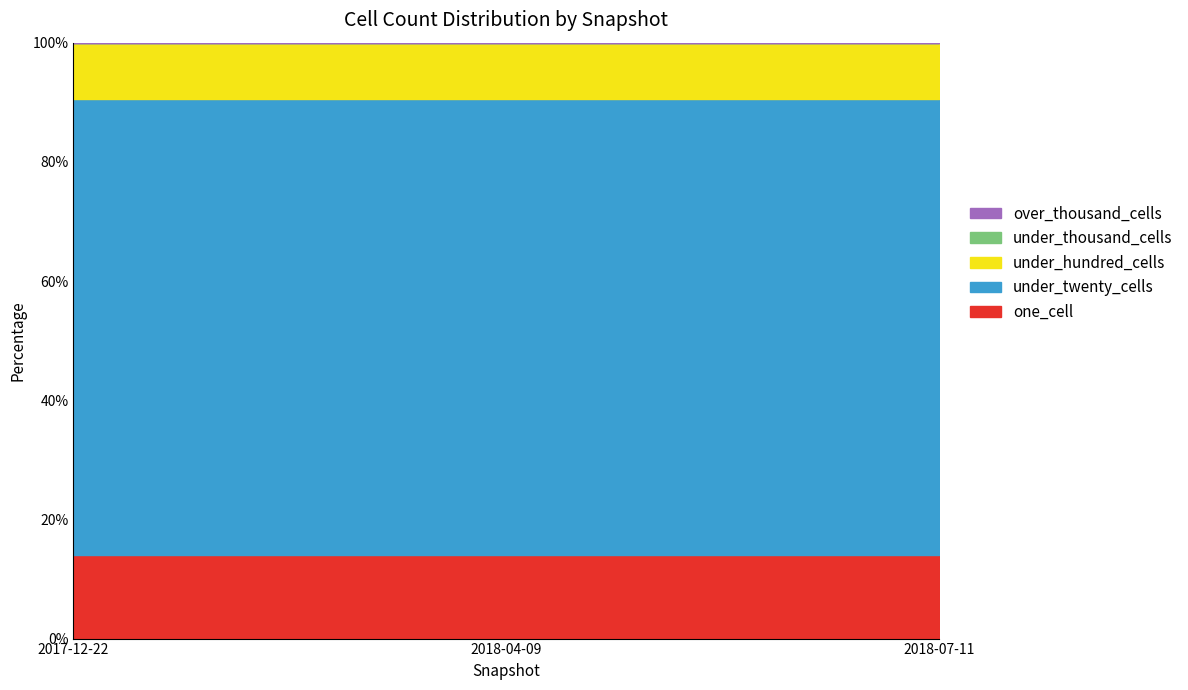

Where is under_twenty_cells nearest to the value 599?

2017-12-22